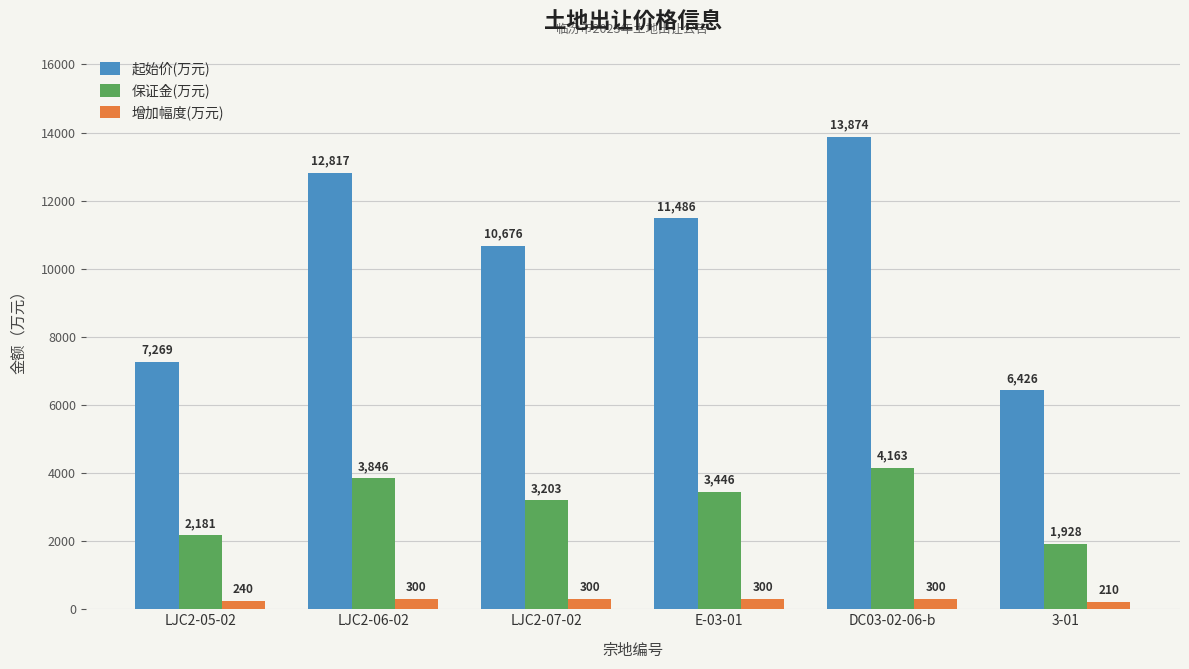

What is the average value of the 保证金(万元) series?

3128